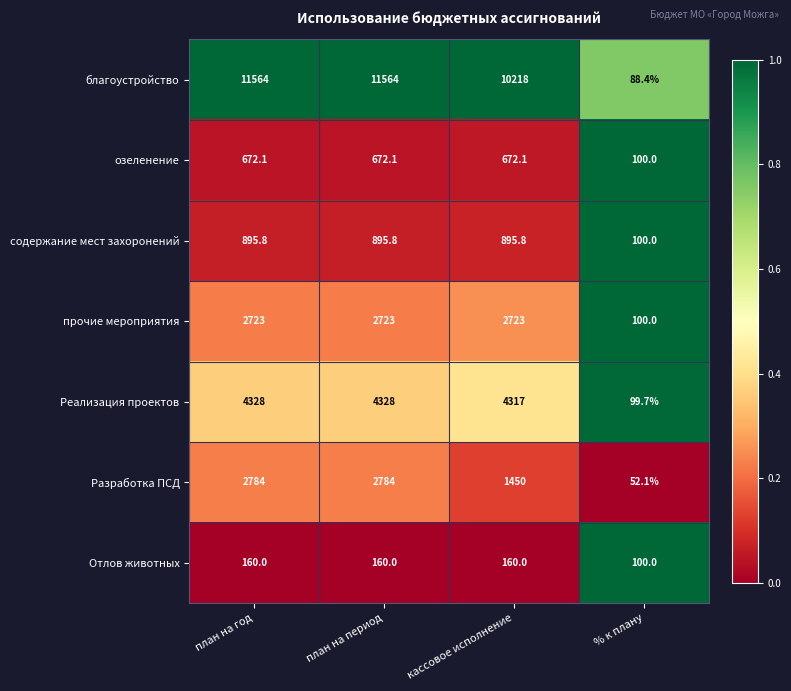

The value of Реализация проектов at кассовое исполнение is 1345.4. True or false?

False